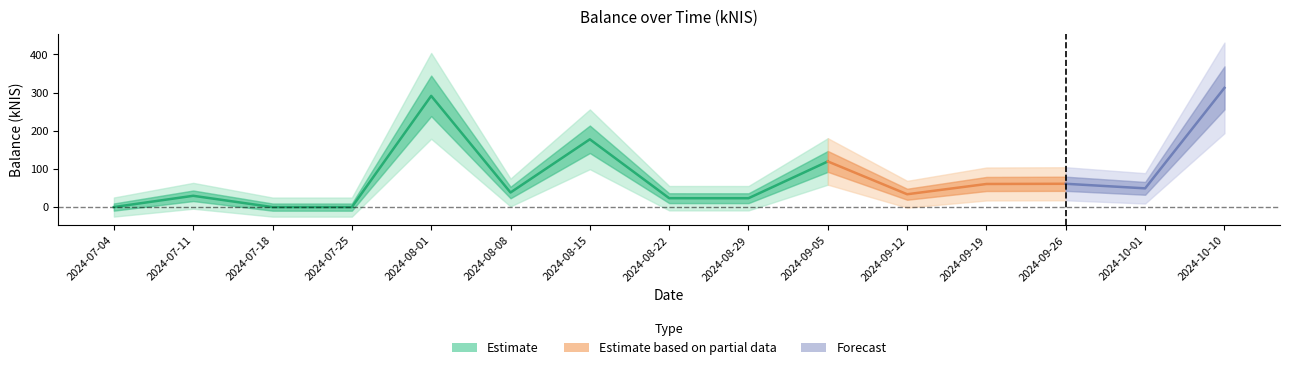

At which category does the chart reach its peak across all series?

2024-10-10